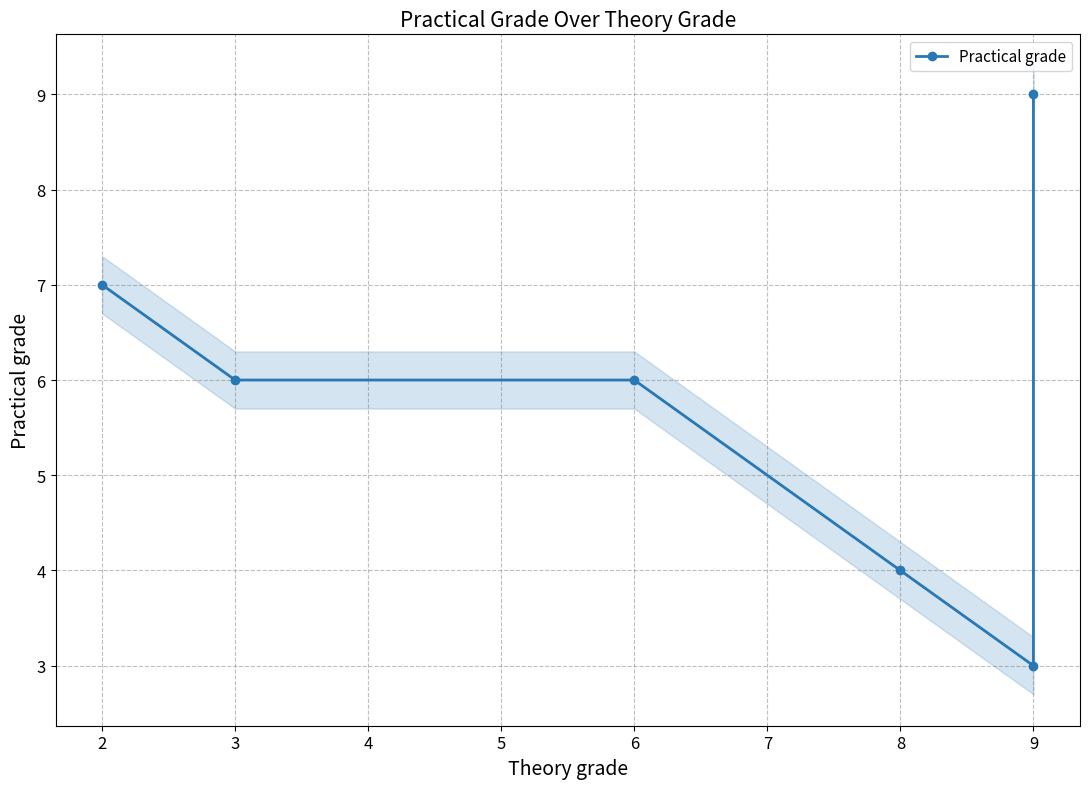

How many lines are shown in the chart?

1